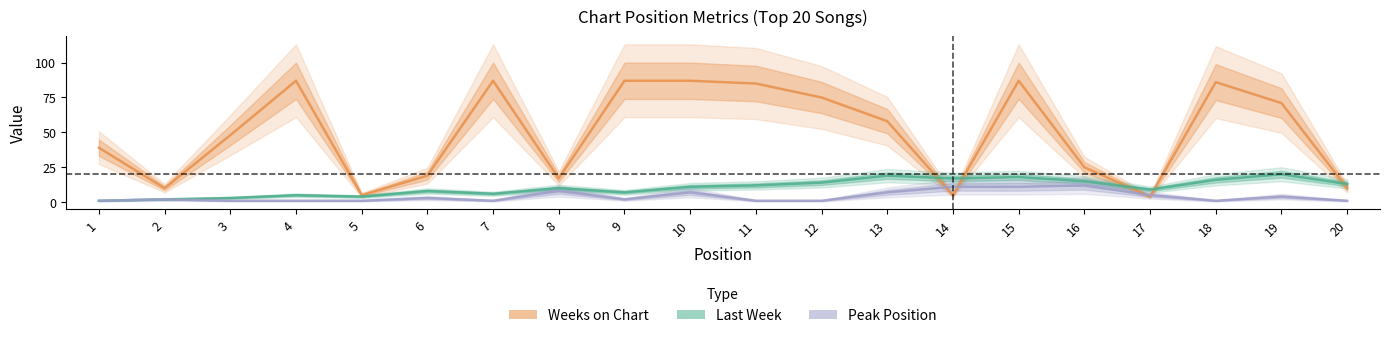

Which series ends up on top after the final intersection of Peak Position and Weeks on Chart?

Weeks on Chart